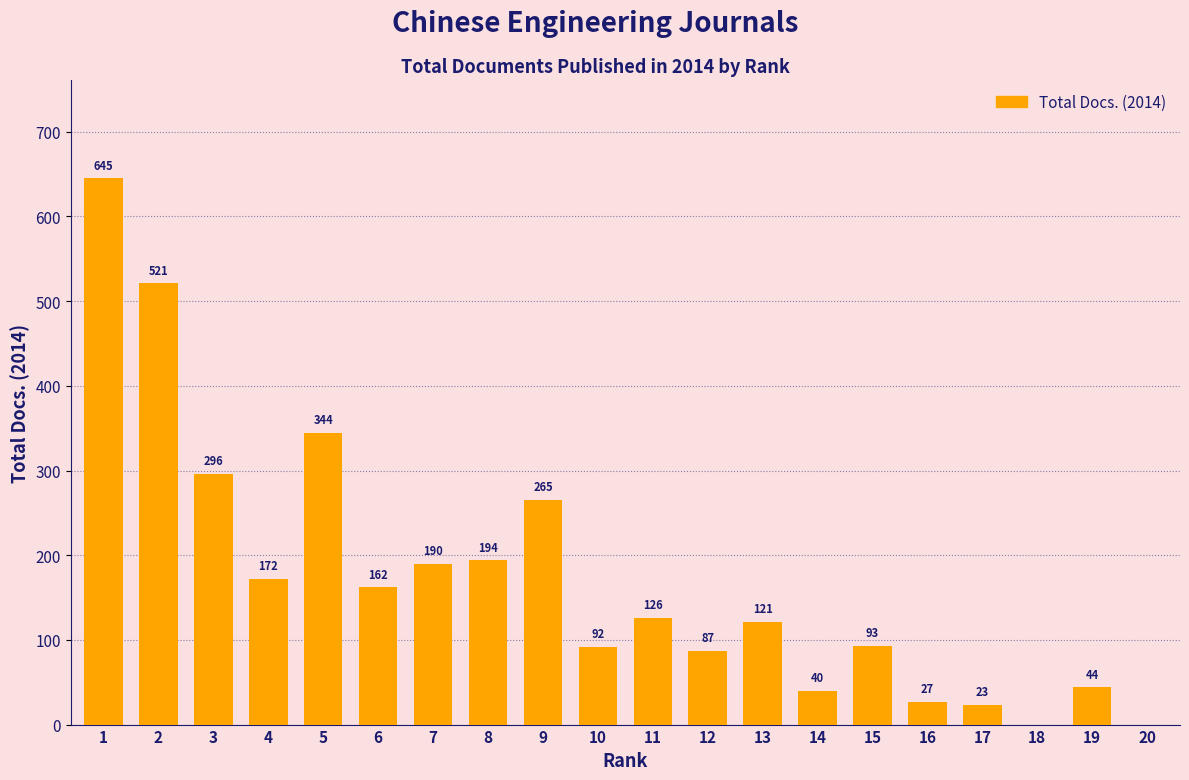

What is the change in value from 6 to 18?

-162